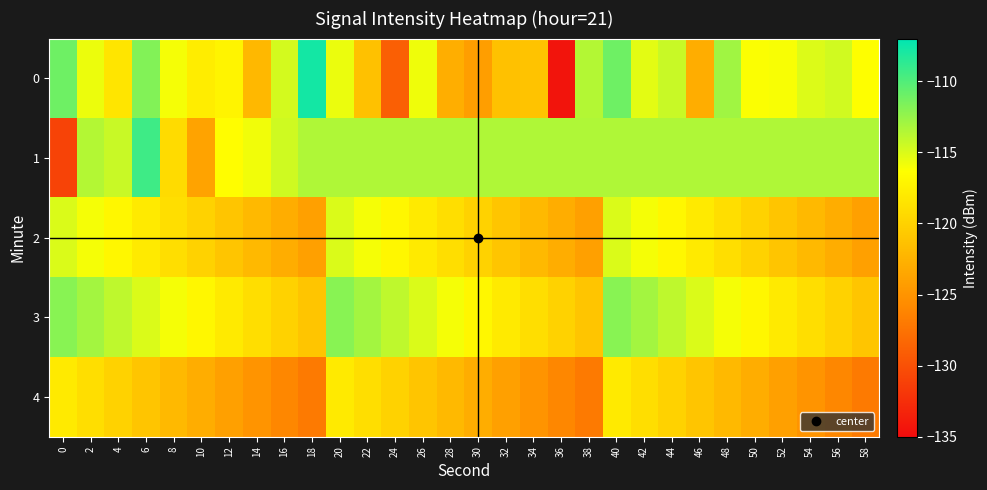

Reading left to right, list all the values displayed in this chart.

0: 0=-111.1	2=-115.7	4=-118.4	6=-111.8	8=-116.0	10=-117.7	12=-117.2	14=-122.1	16=-114.7	18=-107.7	20=-115.6	22=-121.3	24=-128.9	26=-115.8	28=-122.9	30=-124.2	32=-121.4	34=-121.1	36=-134.4	38=-113.6	40=-111.1	42=-115.3	44=-114.3	46=-123.0	48=-112.9	50=-116.2	52=-116.1	54=-115.1	56=-114.6	58=-116.3
1: 0=-131.0	2=-113.6	4=-114.3	6=-109.3	8=-119.2	10=-123.8	12=-116.5	14=-115.9	16=-114.6	18=-113.5	20=-113.5	22=-113.5	24=-113.5	26=-113.5	28=-113.5	30=-113.5	32=-113.5	34=-113.5	36=-113.5	38=-113.5	40=-113.5	42=-113.5	44=-113.5	46=-113.5	48=-113.5	50=-113.5	52=-113.5	54=-113.5	56=-113.5	58=-113.5
2: 0=-115.0	2=-116.0	4=-117.0	6=-118.0	8=-119.0	10=-120.0	12=-121.0	14=-122.0	16=-123.0	18=-124.0	20=-115.0	22=-116.0	24=-117.0	26=-118.0	28=-119.0	30=-120.0	32=-121.0	34=-122.0	36=-123.0	38=-124.0	40=-115.0	42=-116.0	44=-117.0	46=-118.0	48=-119.0	50=-120.0	52=-121.0	54=-122.0	56=-123.0	58=-124.0
3: 0=-112.0	2=-113.0	4=-114.0	6=-115.0	8=-116.0	10=-117.0	12=-118.0	14=-119.0	16=-120.0	18=-121.0	20=-112.0	22=-113.0	24=-114.0	26=-115.0	28=-116.0	30=-117.0	32=-118.0	34=-119.0	36=-120.0	38=-121.0	40=-112.0	42=-113.0	44=-114.0	46=-115.0	48=-116.0	50=-117.0	52=-118.0	54=-119.0	56=-120.0	58=-121.0
4: 0=-118.0	2=-119.0	4=-120.0	6=-121.0	8=-122.0	10=-123.0	12=-124.0	14=-125.0	16=-126.0	18=-127.0	20=-118.0	22=-119.0	24=-120.0	26=-121.0	28=-122.0	30=-123.0	32=-124.0	34=-125.0	36=-126.0	38=-127.0	40=-118.0	42=-119.0	44=-120.0	46=-121.0	48=-122.0	50=-123.0	52=-124.0	54=-125.0	56=-126.0	58=-127.0